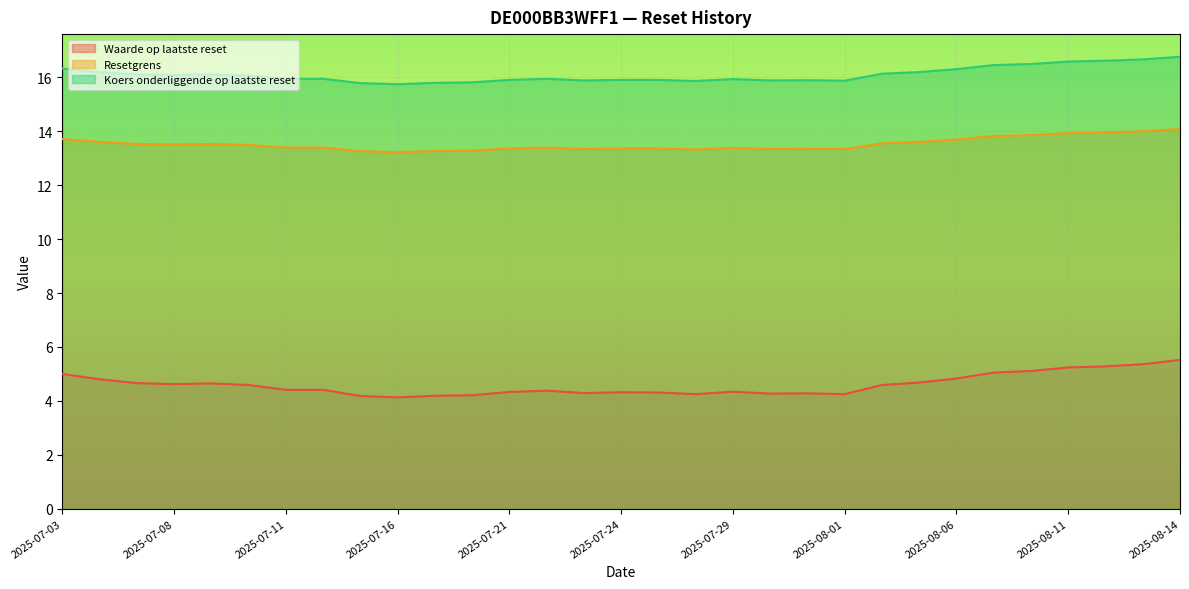

True or false: Resetgrens has a value of 13.4 at 2025-07-31.

True